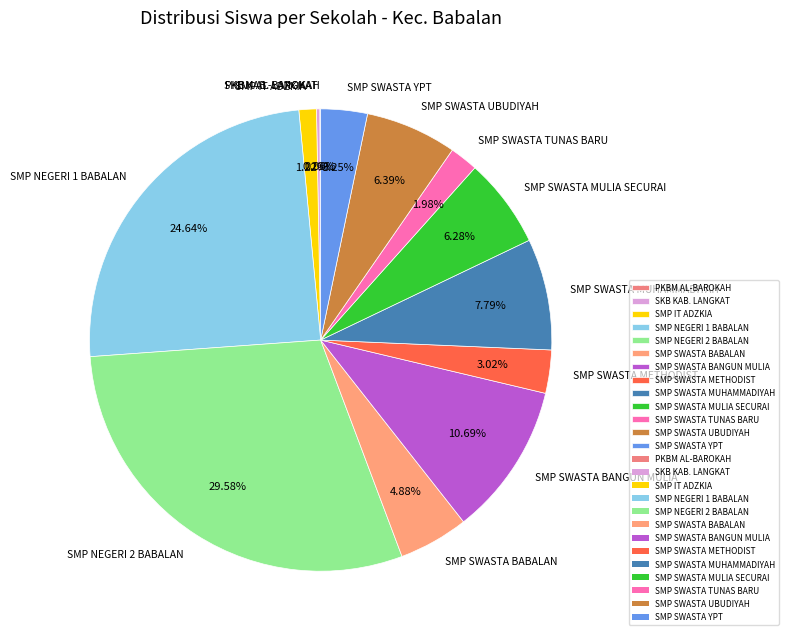

Which has a higher value, SMP SWASTA BANGUN MULIA or SMP SWASTA METHODIST?

SMP SWASTA BANGUN MULIA